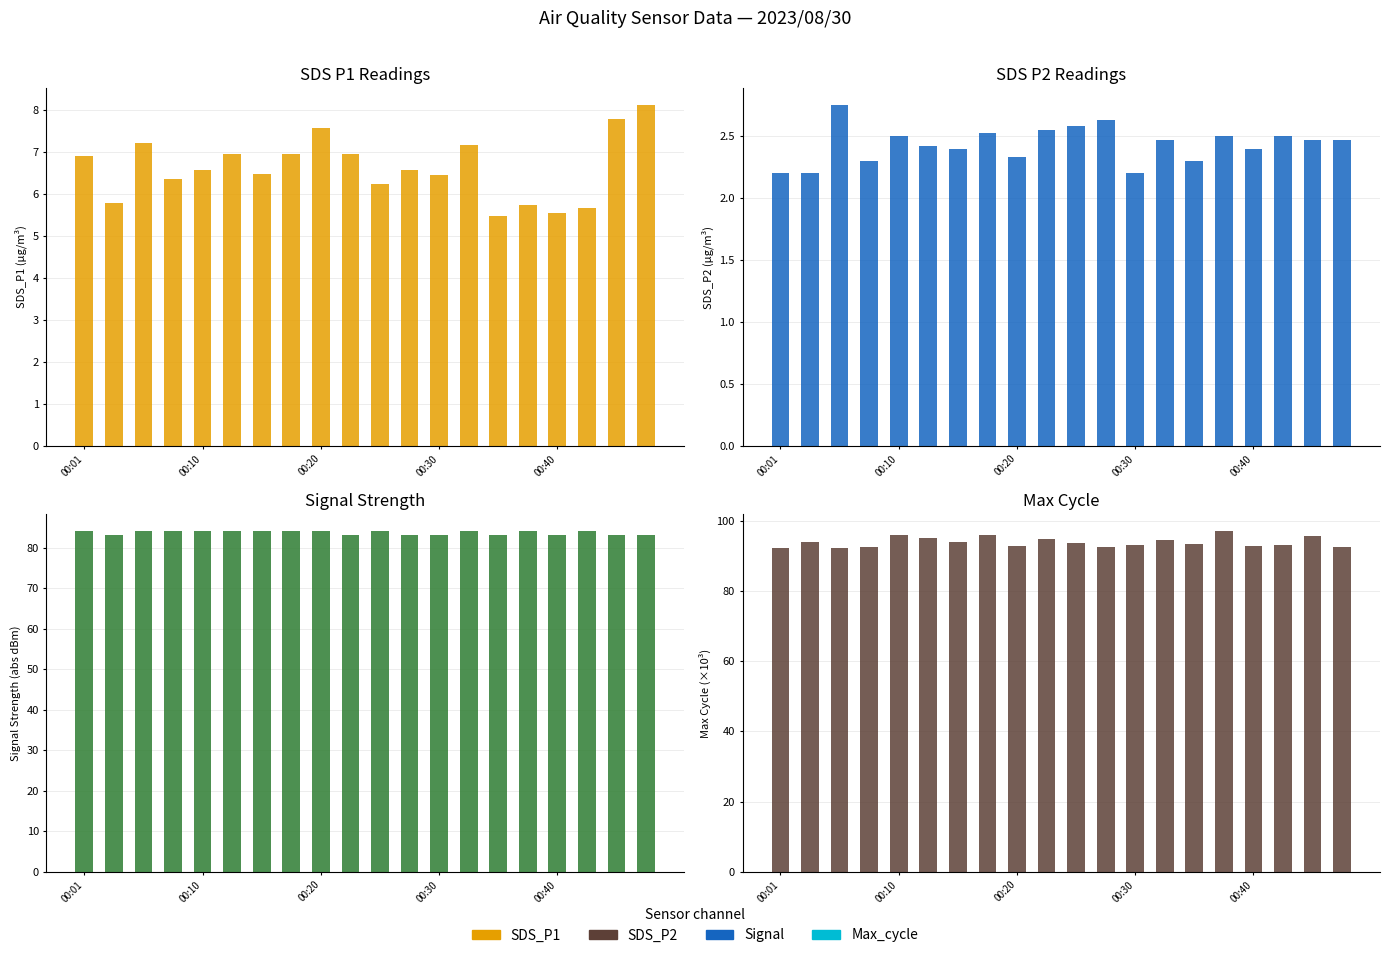

How many bars are there in each group?

4